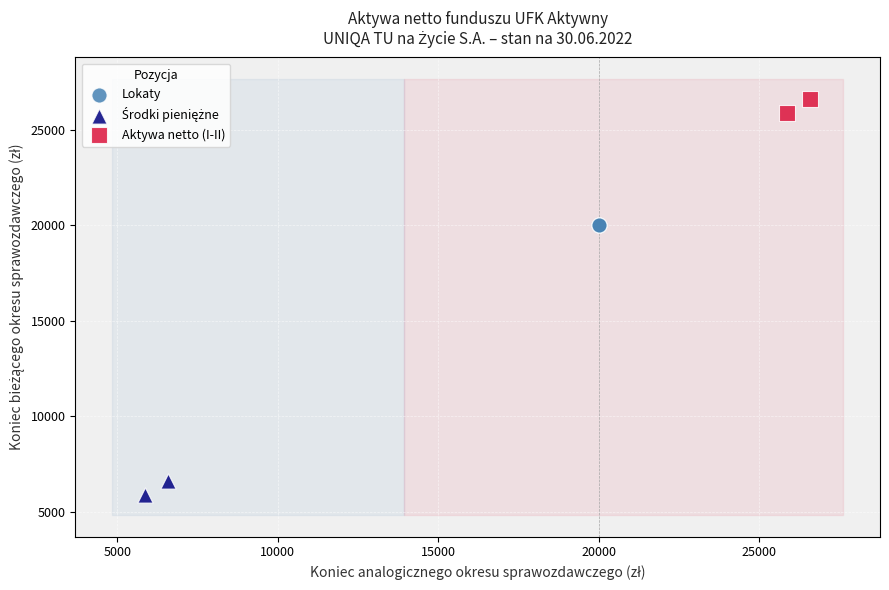

Which series reaches the maximum Y coordinate?

Aktywa netto (I-II)